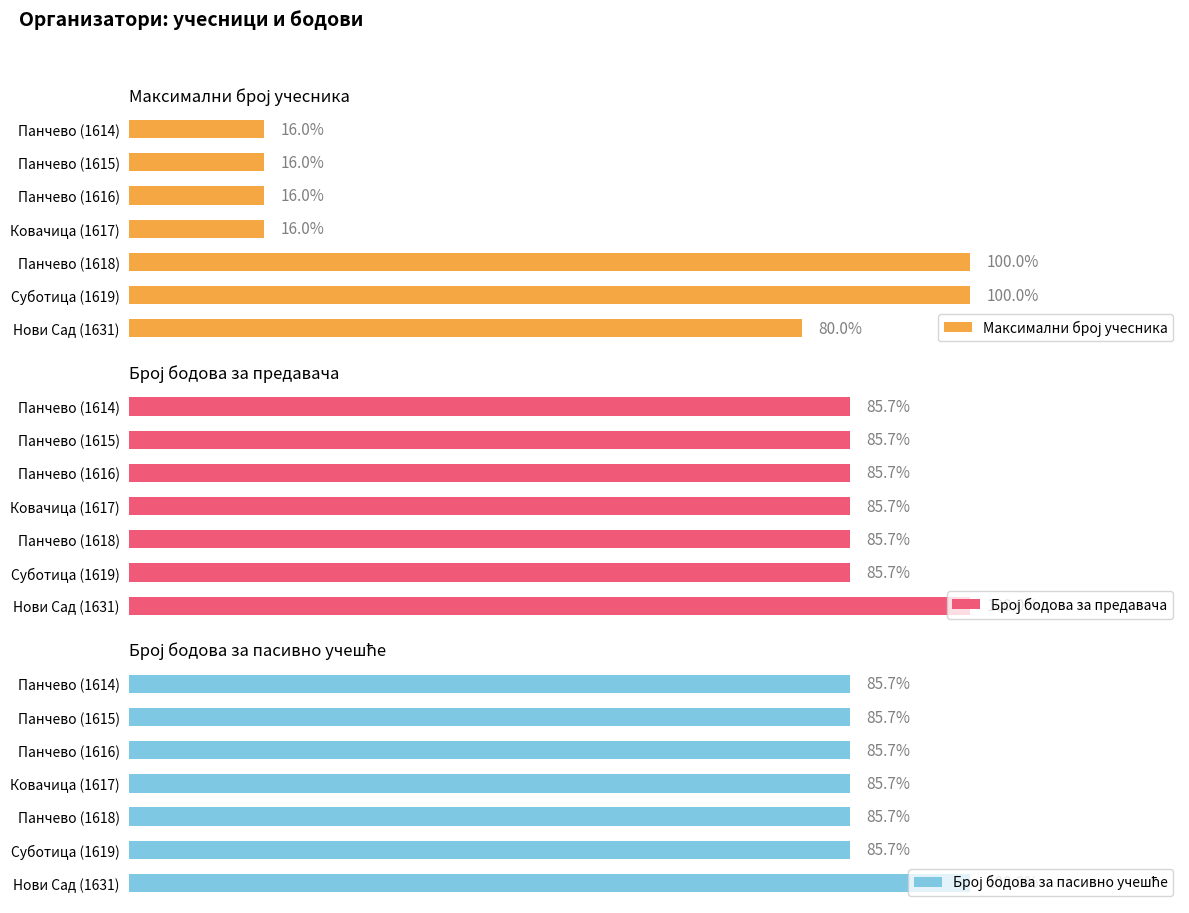

Between Нови Сад (1631) and Суботица (1619), which is larger?

Суботица (1619)